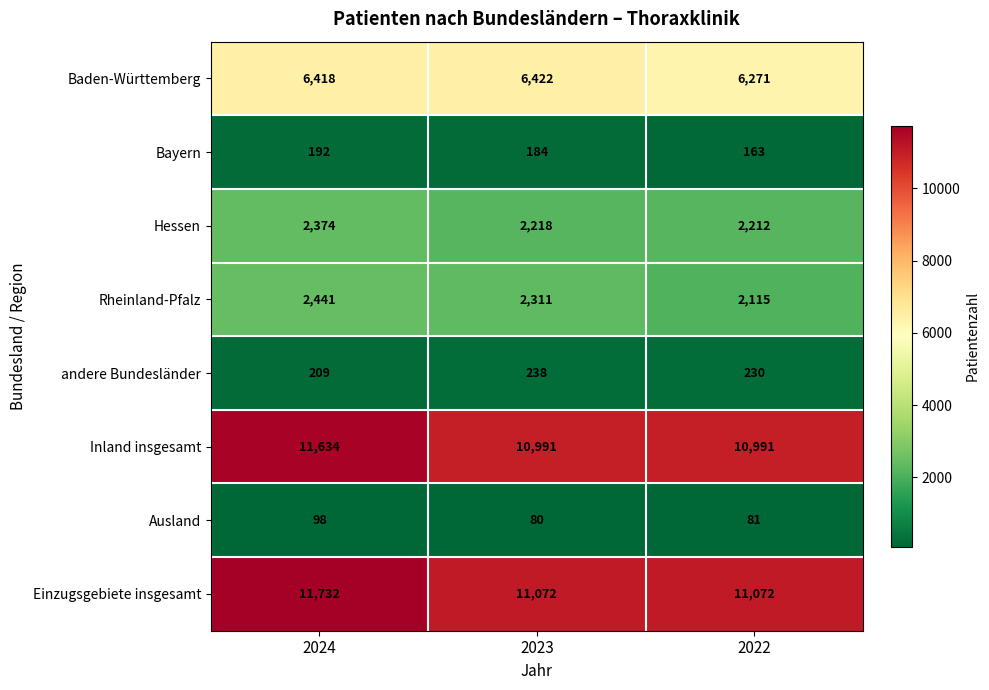

What is the difference between the Baden-Württemberg values at 2023 and 2024?

4